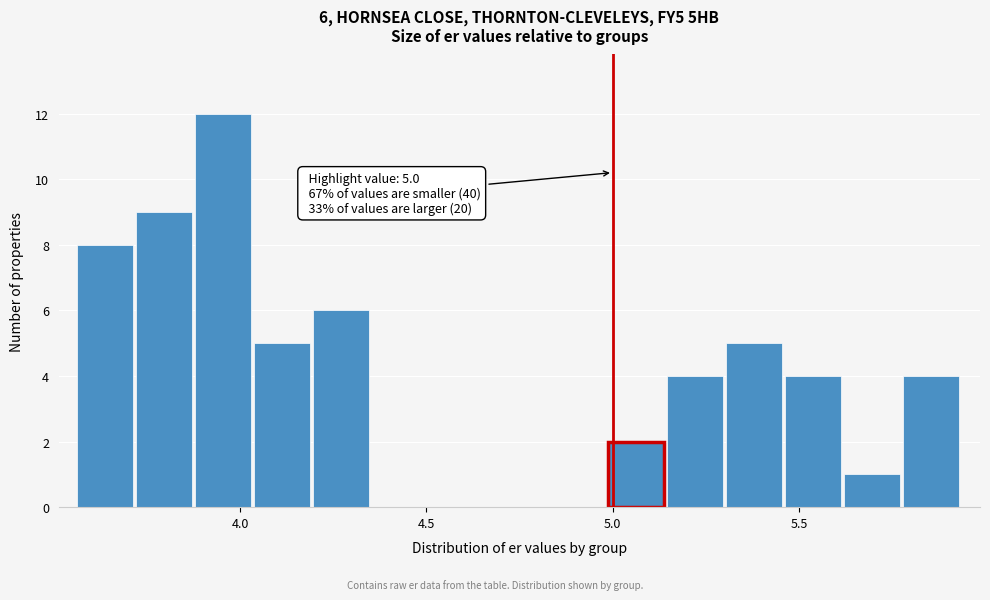

Around what value on the x-axis is the tallest bar? Give the approximate position of its centre, as read against the axis.

3.95